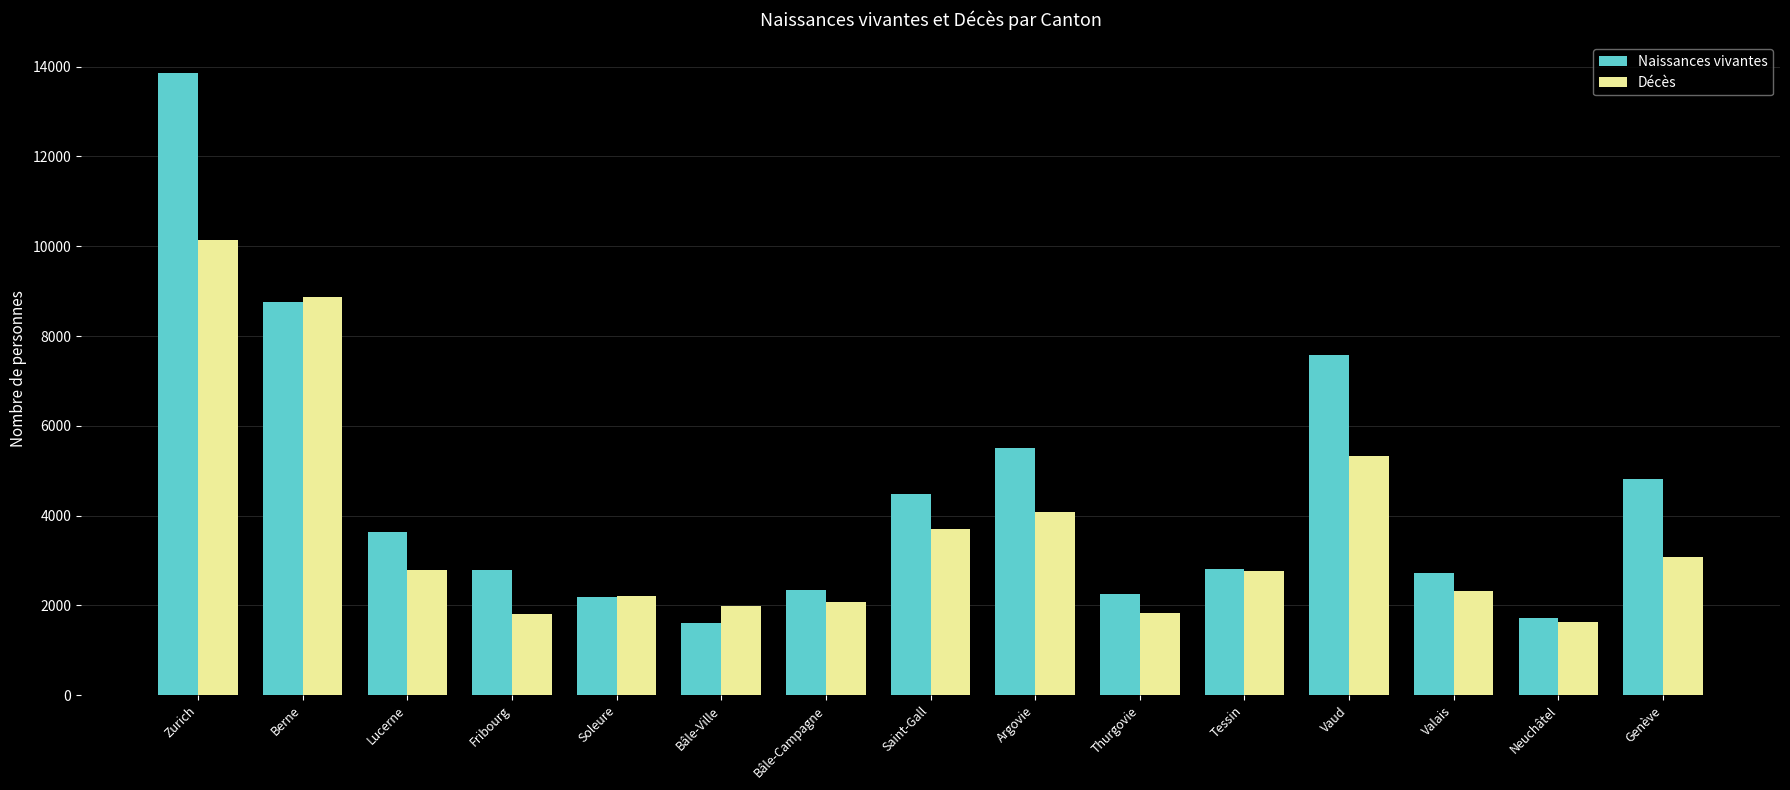

The value of Naissances vivantes at Vaud is 7585. True or false?

True